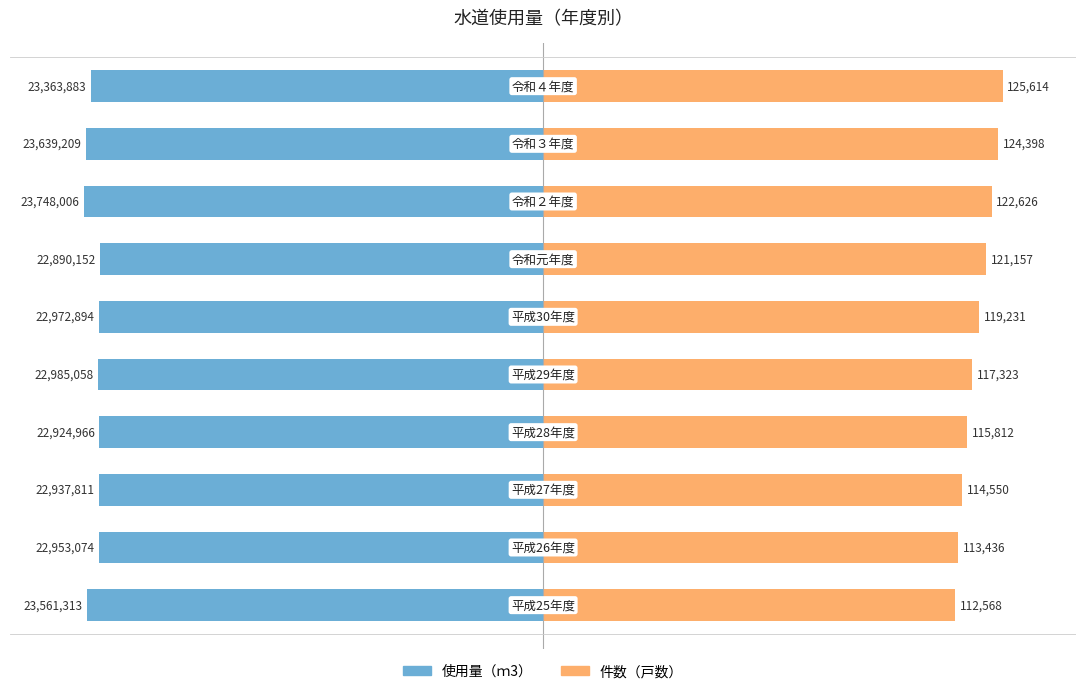

How many categories are shown in the chart?

10